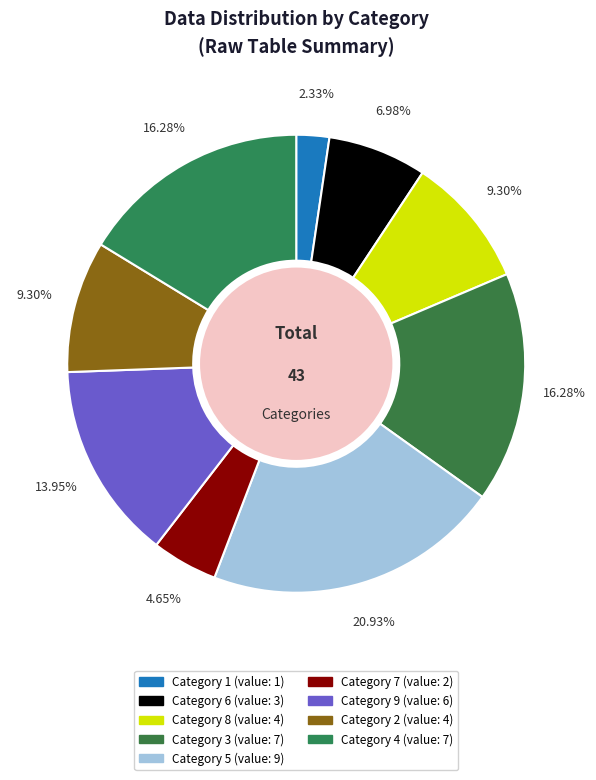

How many segments does this pie chart have?

9